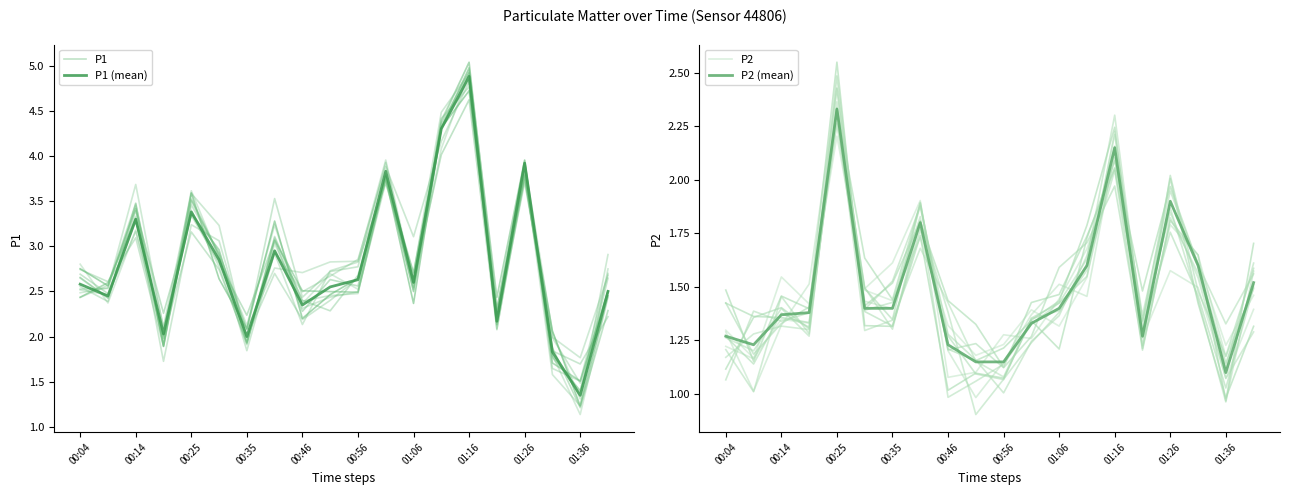

At 00:04, list the series in order from smallest to largest.

P2, P2 (mean), P1 (mean), P1